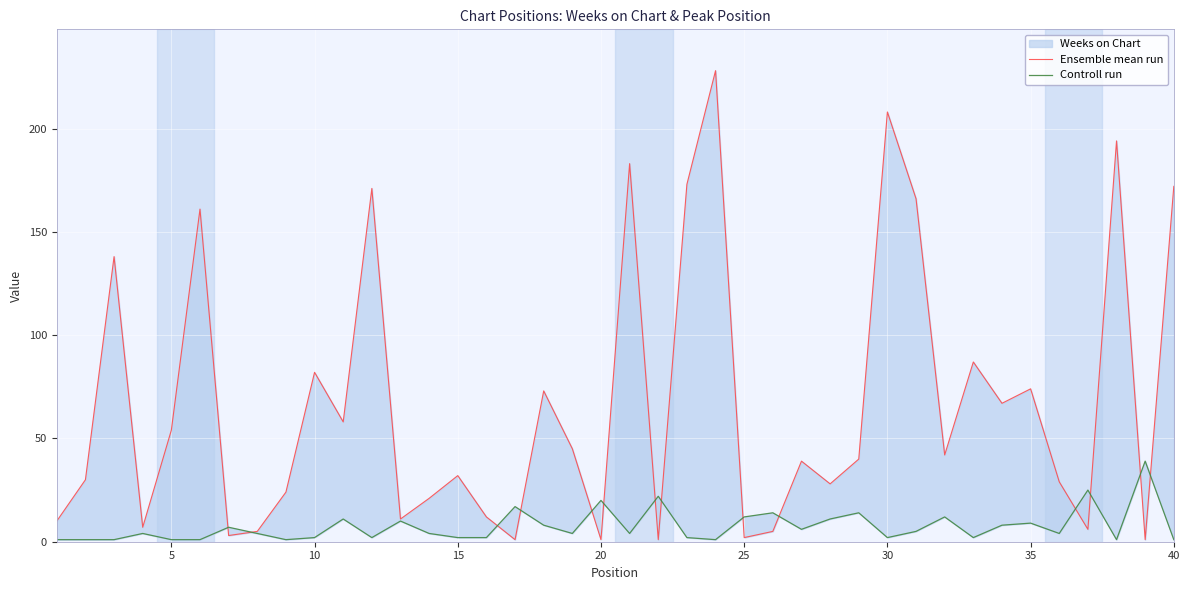

What is the minimum value for Controll run?

1